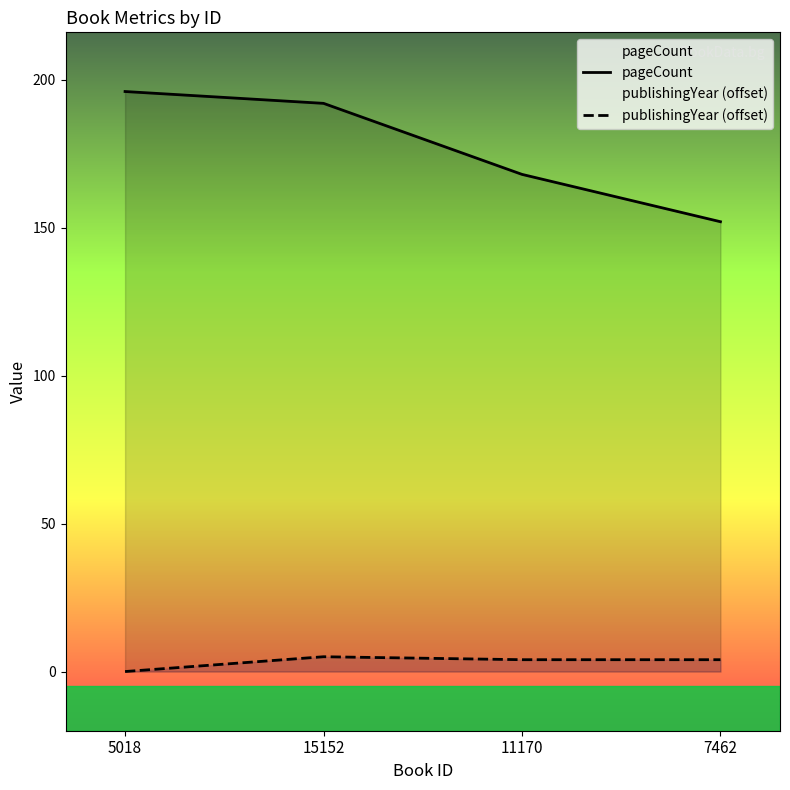

Reading left to right, what are all the values shown in this chart?

pageCount: 196	192	168	152
publishingYear (offset): 0	5	4	4